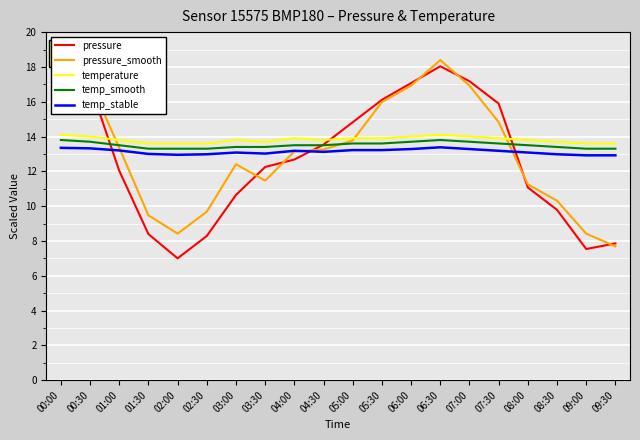

What is the difference between the second highest and minimum values in the temp_smooth series?

0.5